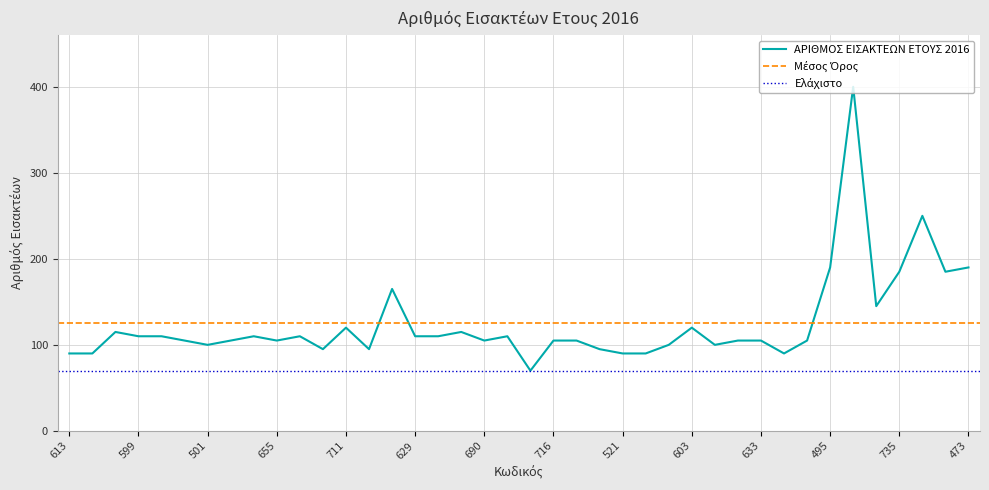

At which label does the data first exceed 105?

637